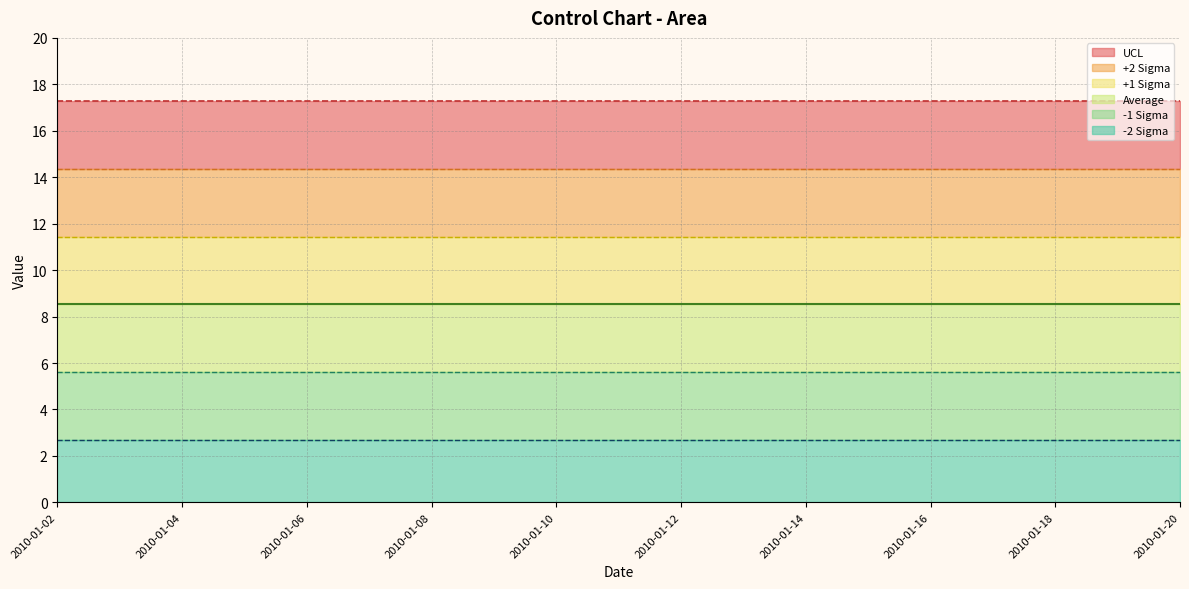

Rank the categories by -1 Sigma value from lowest to highest.

2010-01-02, 2010-01-03, 2010-01-04, 2010-01-05, 2010-01-06, 2010-01-07, 2010-01-08, 2010-01-09, 2010-01-10, 2010-01-11, 2010-01-12, 2010-01-13, 2010-01-14, 2010-01-15, 2010-01-16, 2010-01-17, 2010-01-18, 2010-01-19, 2010-01-20